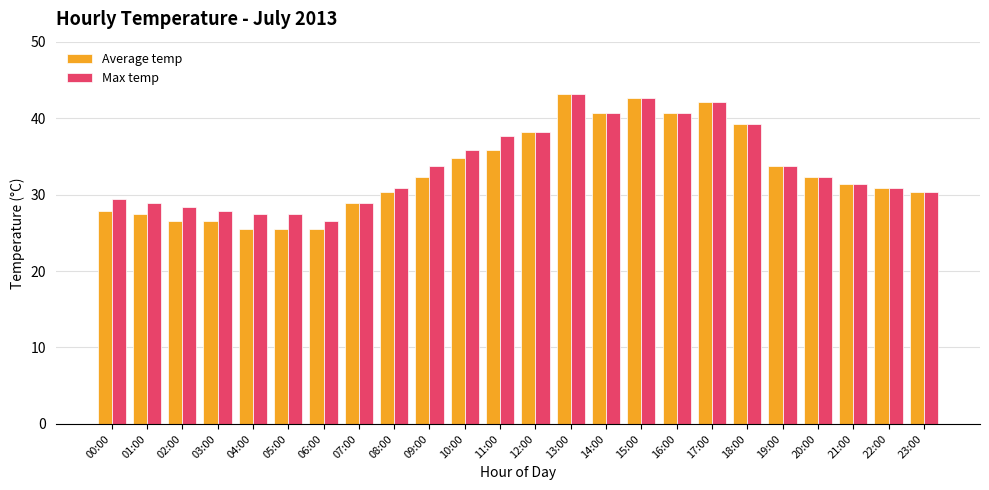

Which series has the largest total across all categories?

Max temp